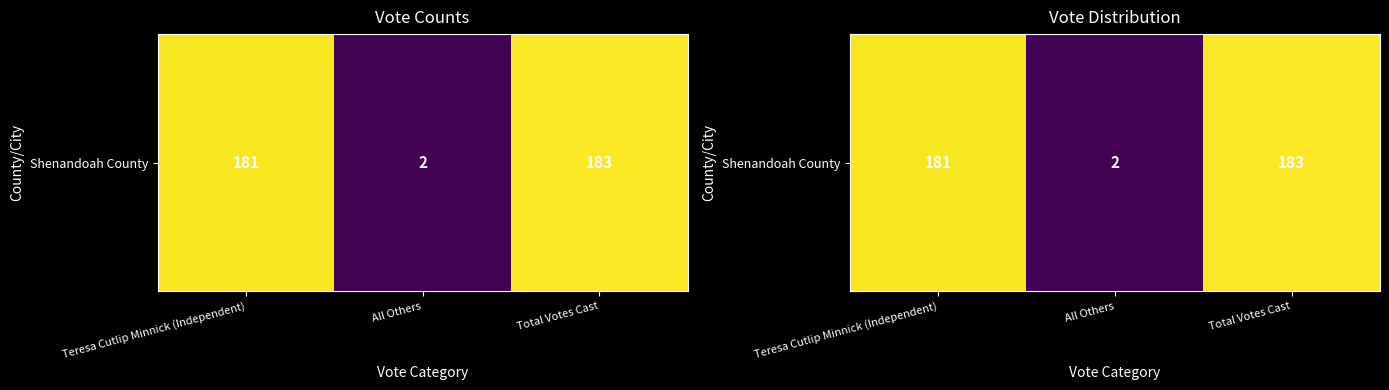

Reading left to right, list all the values displayed in this chart.

181	2	183